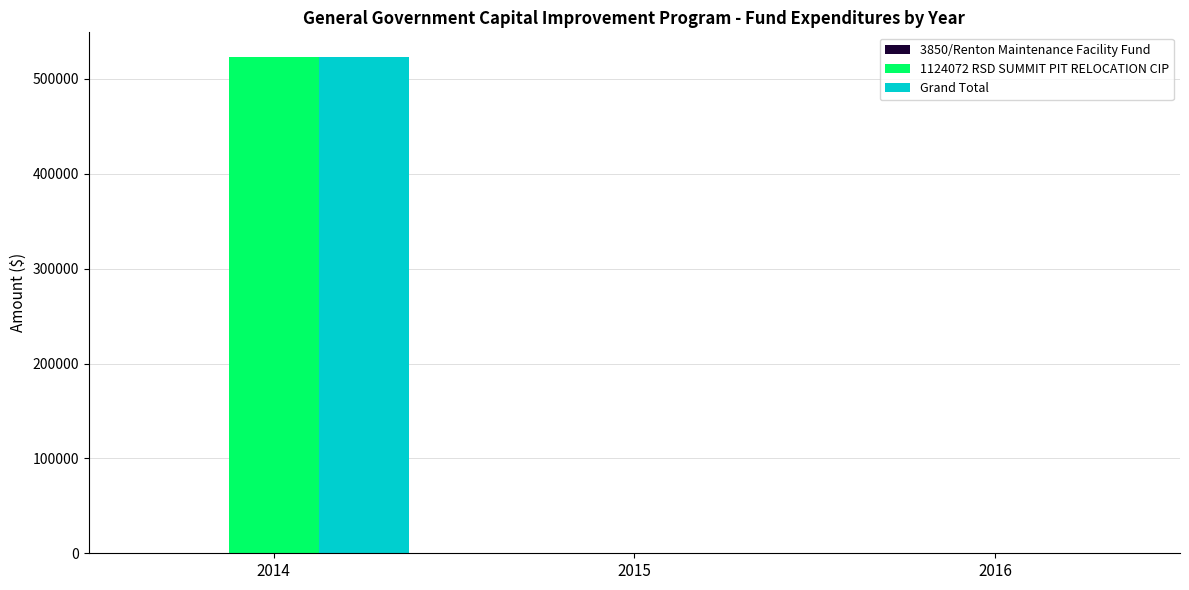

What is the greatest value displayed?

523000